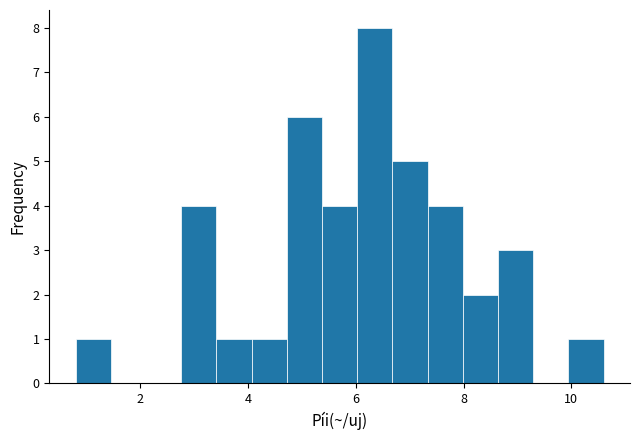

Around what value on the x-axis is the tallest bar? Give the approximate position of its centre, as read against the axis.

6.4